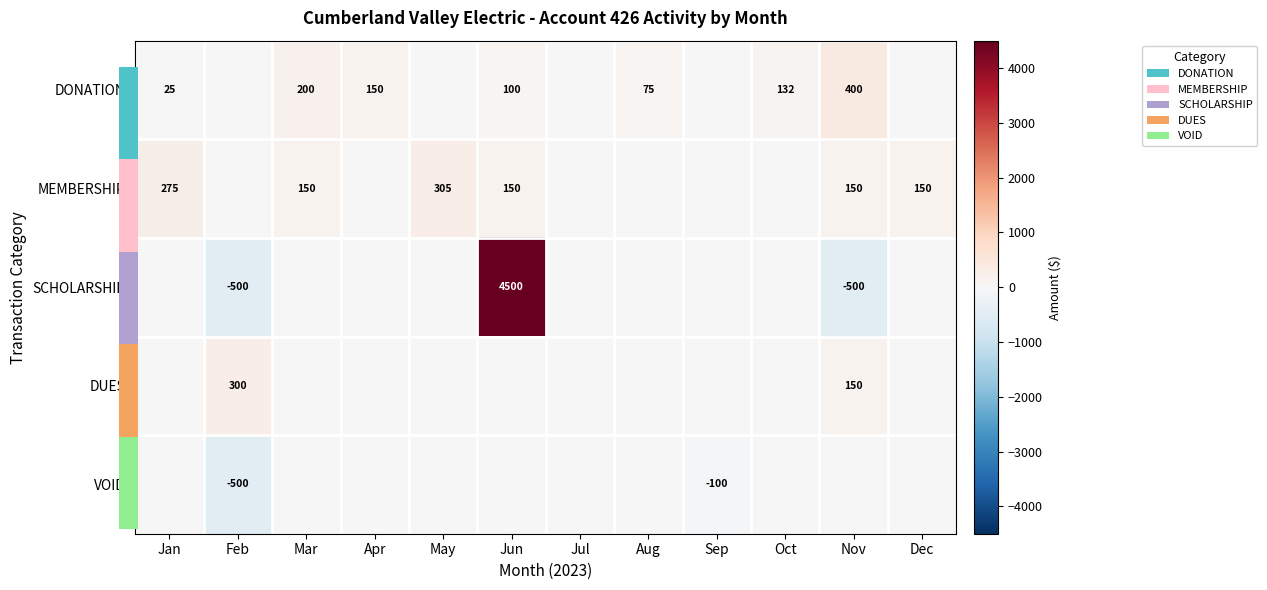

What is the sum of the VOID values at Nov and Feb?

-500.0